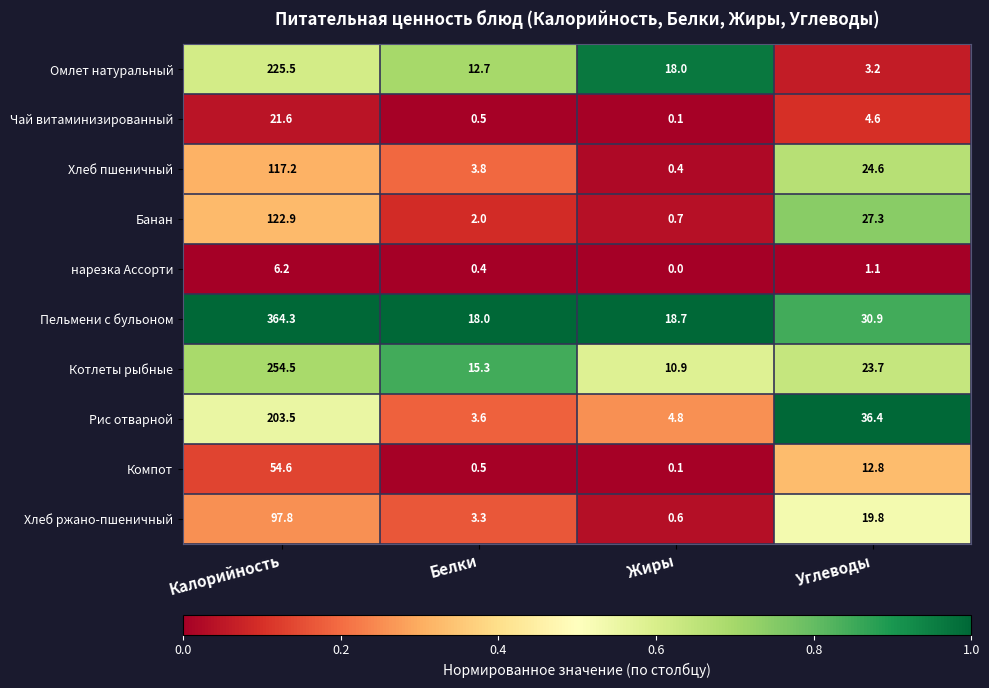

What is the total value across all series at Калорийность?

1468.1